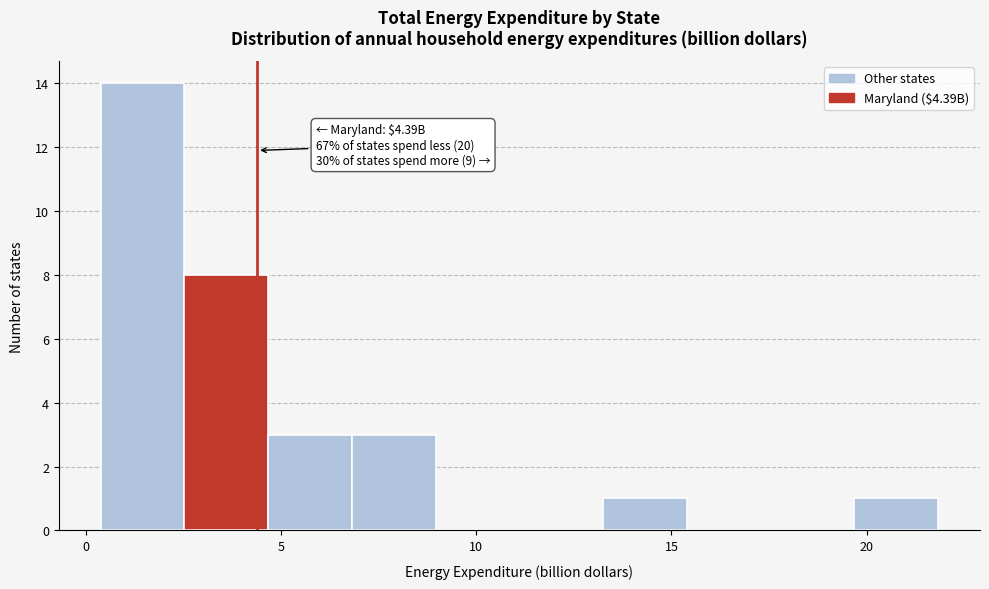

Which range on the x-axis has the tallest bar?

0.5 to 2.5